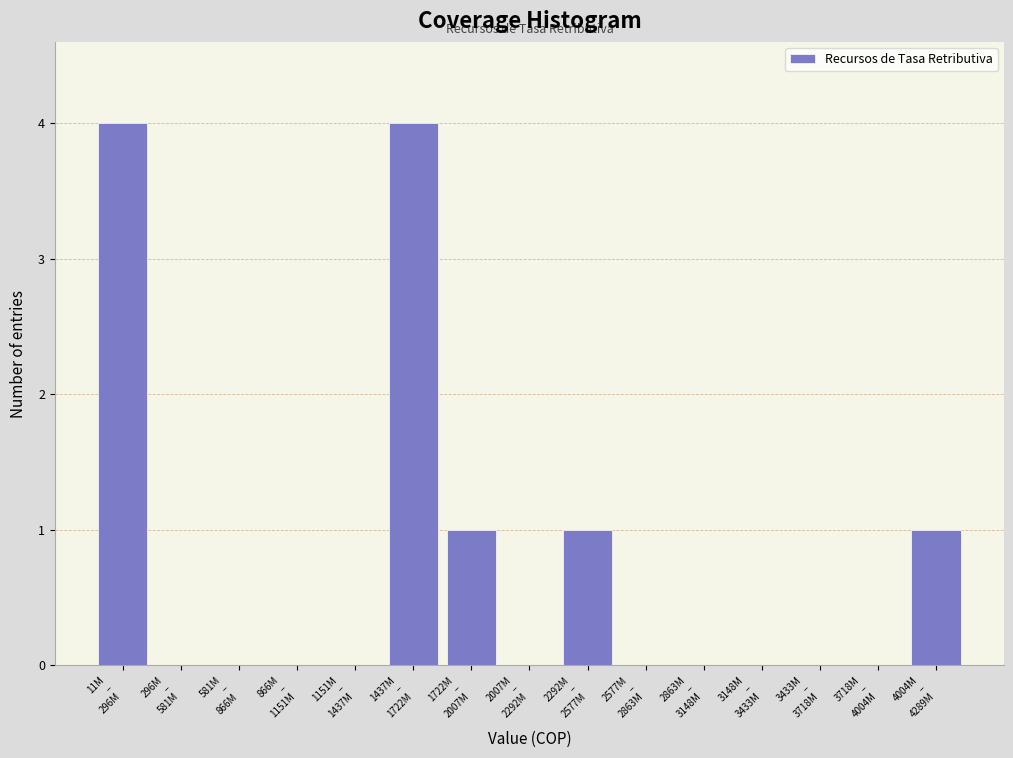

What is the sum of all values?

11